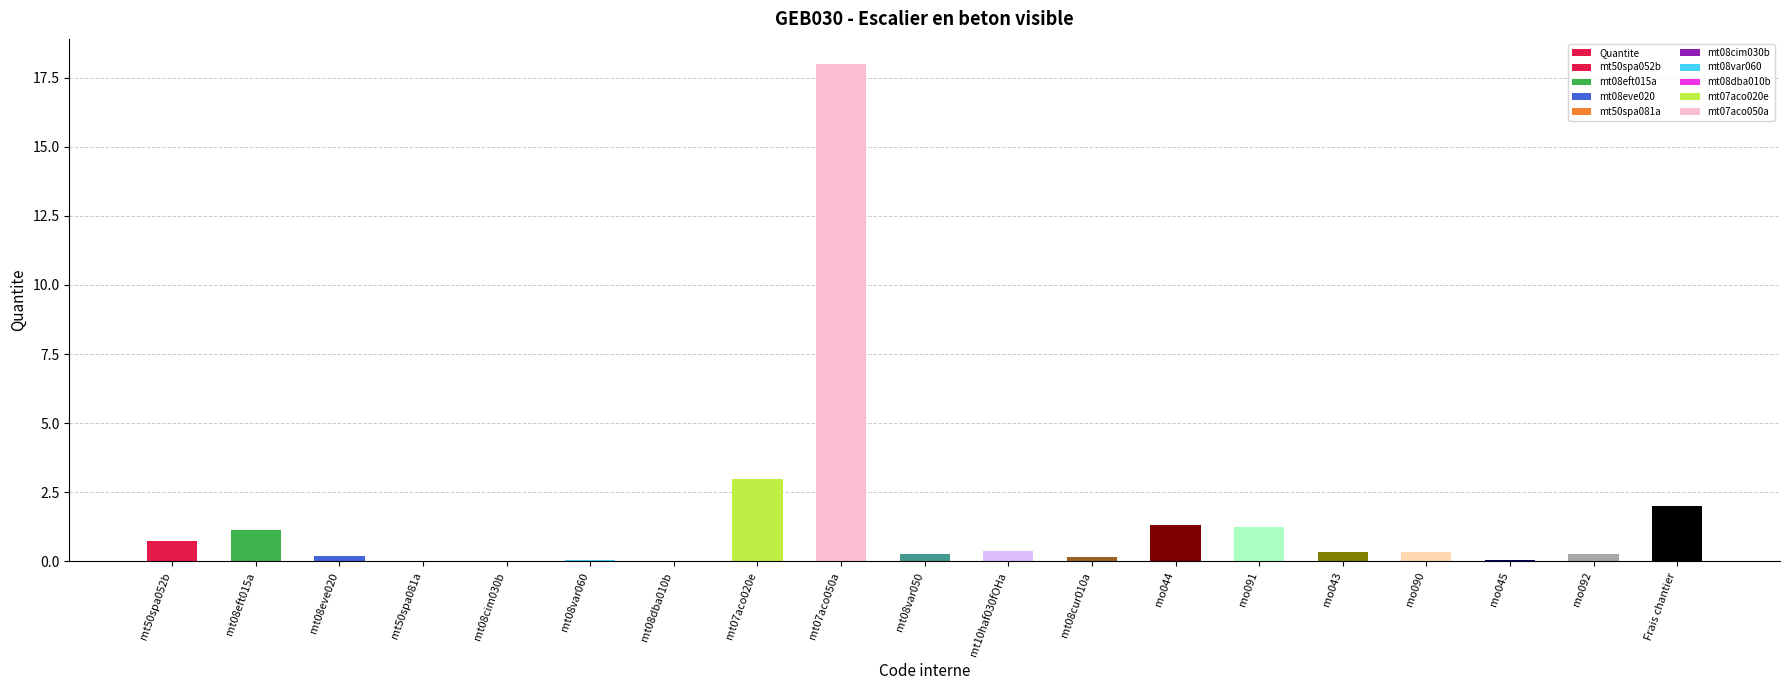

Reading left to right, what are all the values shown in this chart?

mt50spa052b=0.8	mt08eft015a=1.1	mt08eve020=0.2	mt50spa081a=0.0	mt08cim030b=0.0	mt08var060=0.0	mt08dba010b=0.0	mt07aco020e=3.0	mt07aco050a=18.0	mt08var050=0.3	mt10haf030fOHa=0.4	mt08cur010a=0.2	mo044=1.3	mo091=1.3	mo043=0.3	mo090=0.3	mo045=0.1	mo092=0.3	Frais chantier=2.0